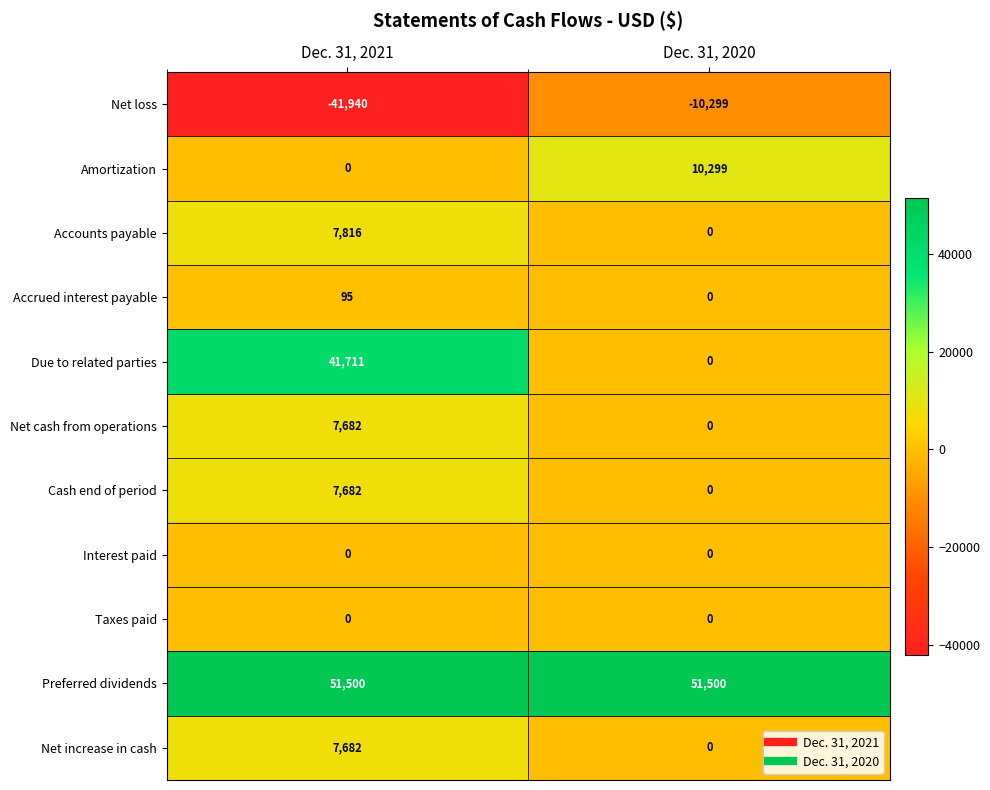

Which series has the largest range (max minus min)?

Due to related parties